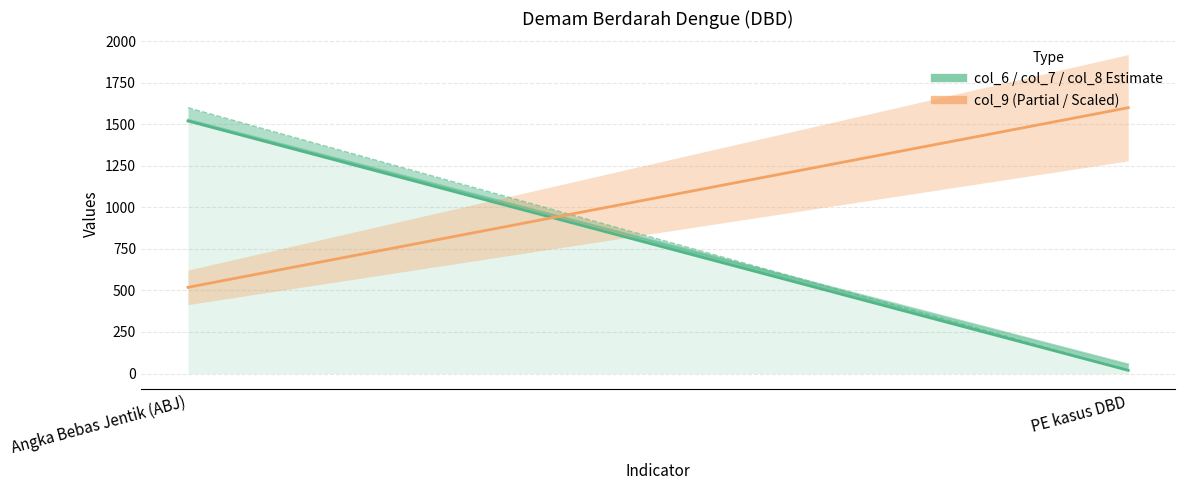

The col_9 (Scaled) series shows 256.9 at Angka Bebas Jentik (ABJ). True or false?

False